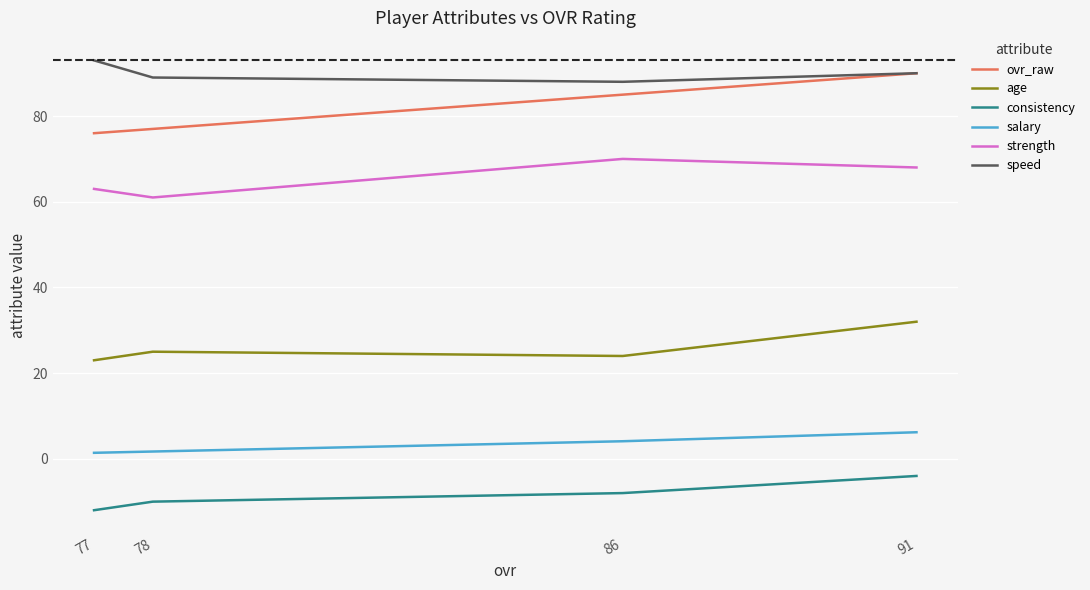

At which category does the chart reach its peak across all series?

77